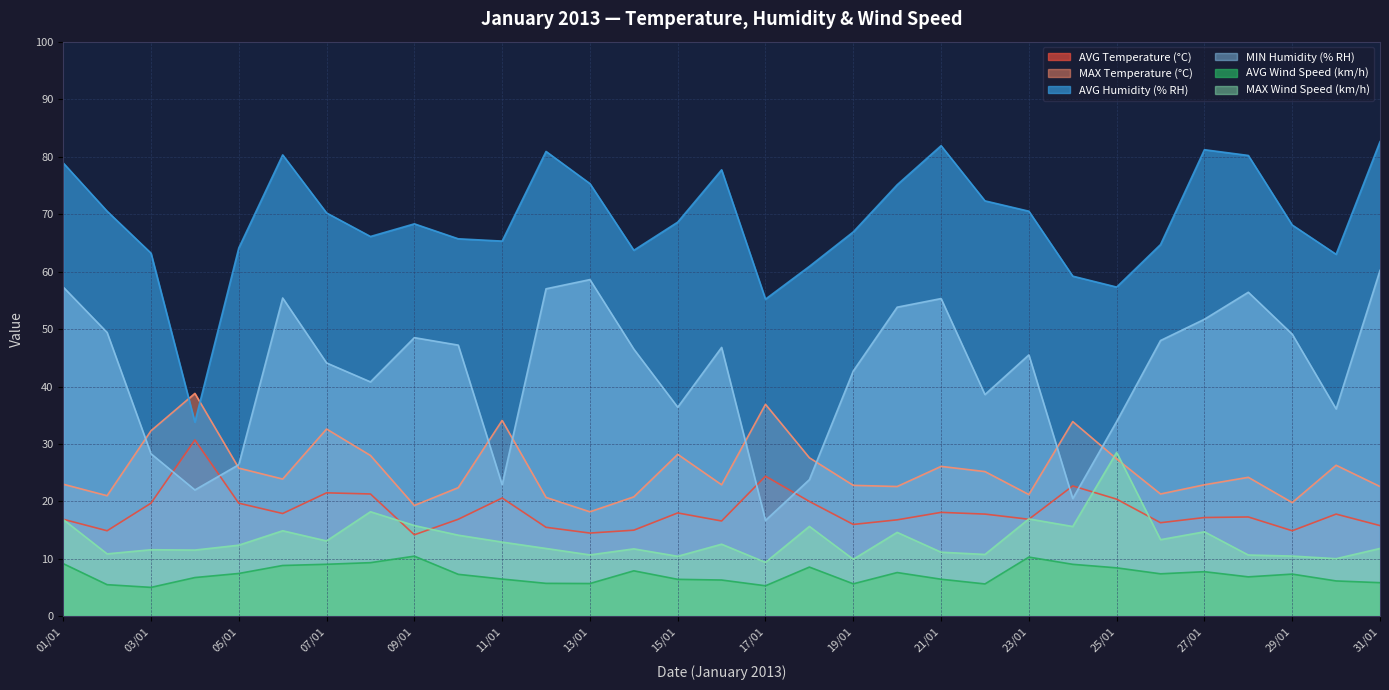

True or false: MAX Temperature (°C) has a value of 33.9 at 24/01.

True